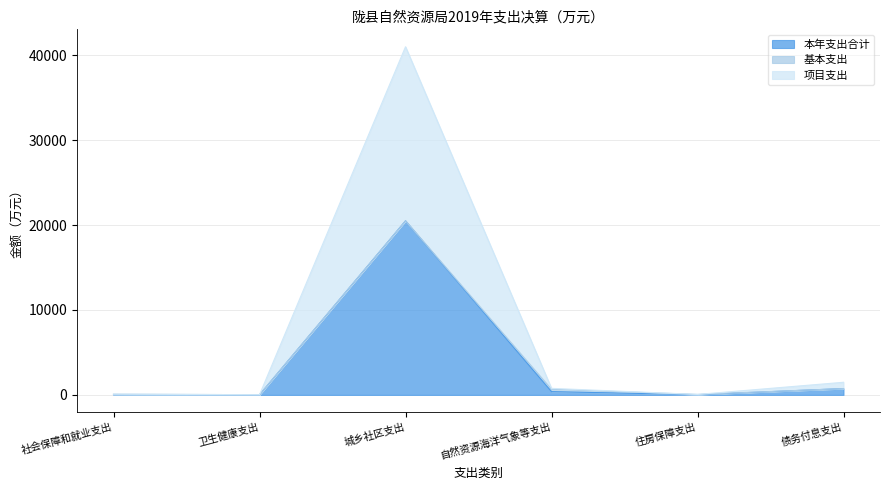

Which category has the highest value in the 本年支出合计 series?

城乡社区支出